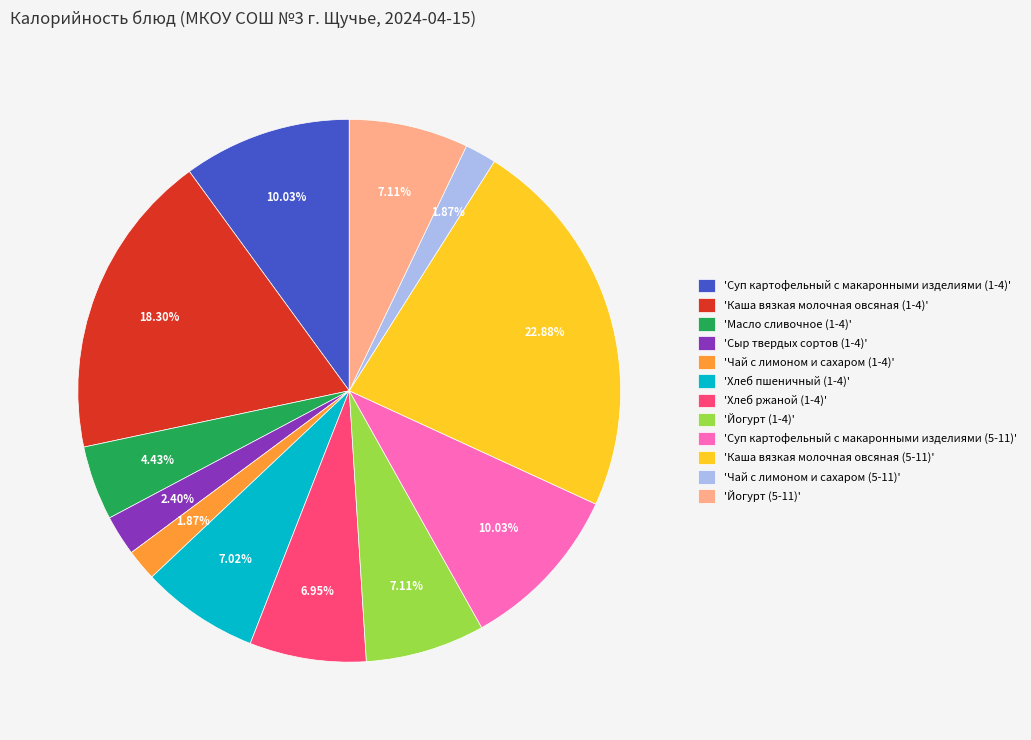

Combined, do 'Хлеб пшеничный (1-4)' and 'Масло сливочное (1-4)' account for over 50%?

No